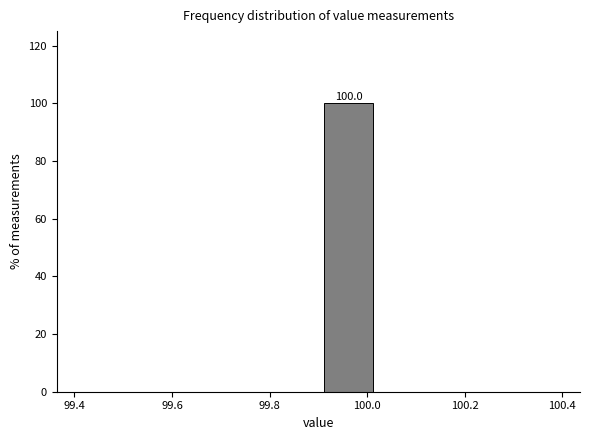

Over which range of the x-axis is the bar tallest?

99.900 to 100.025